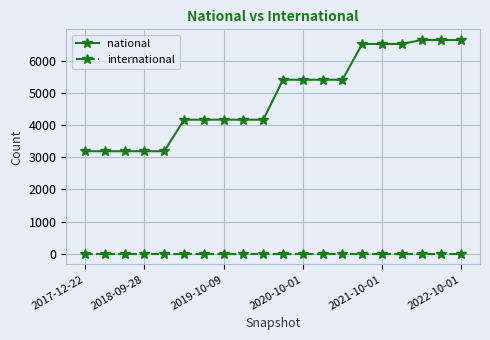

Which series has the largest total across all categories?

national